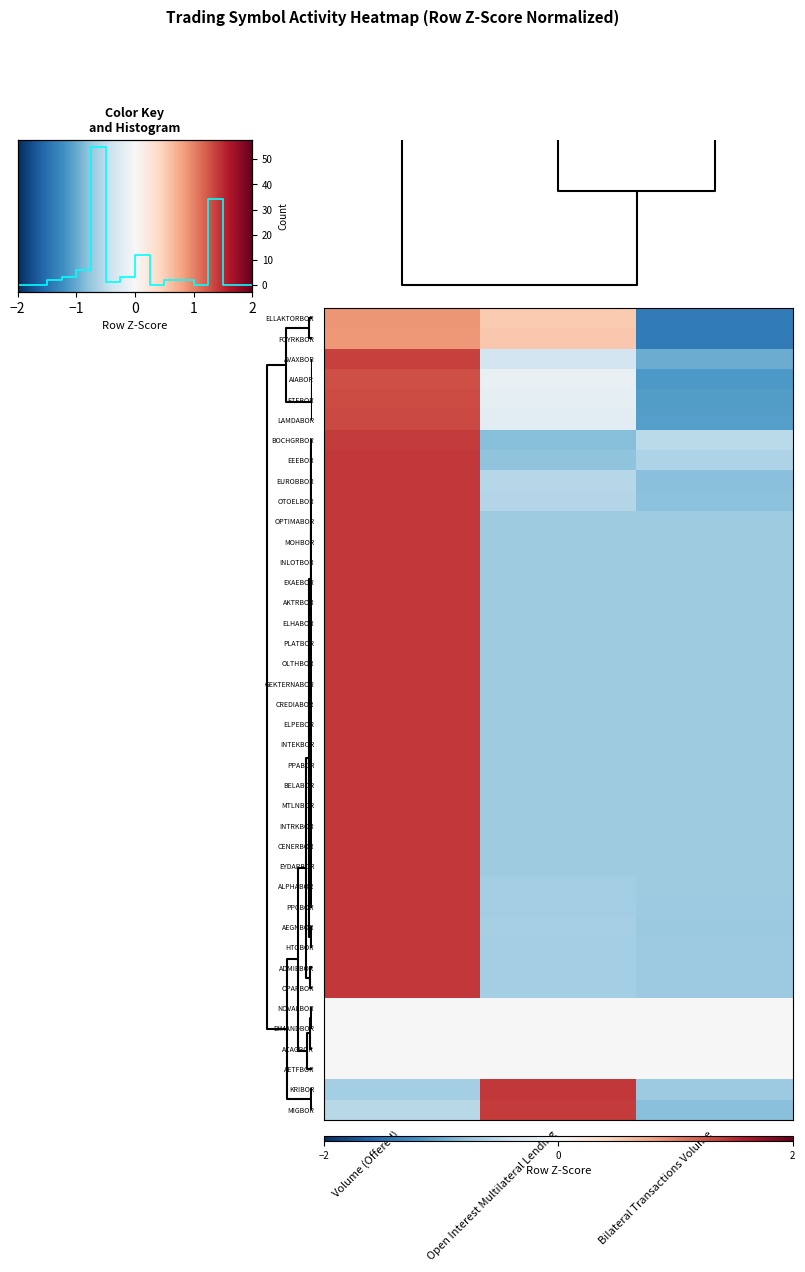

Count the number of data series in this chart.

40